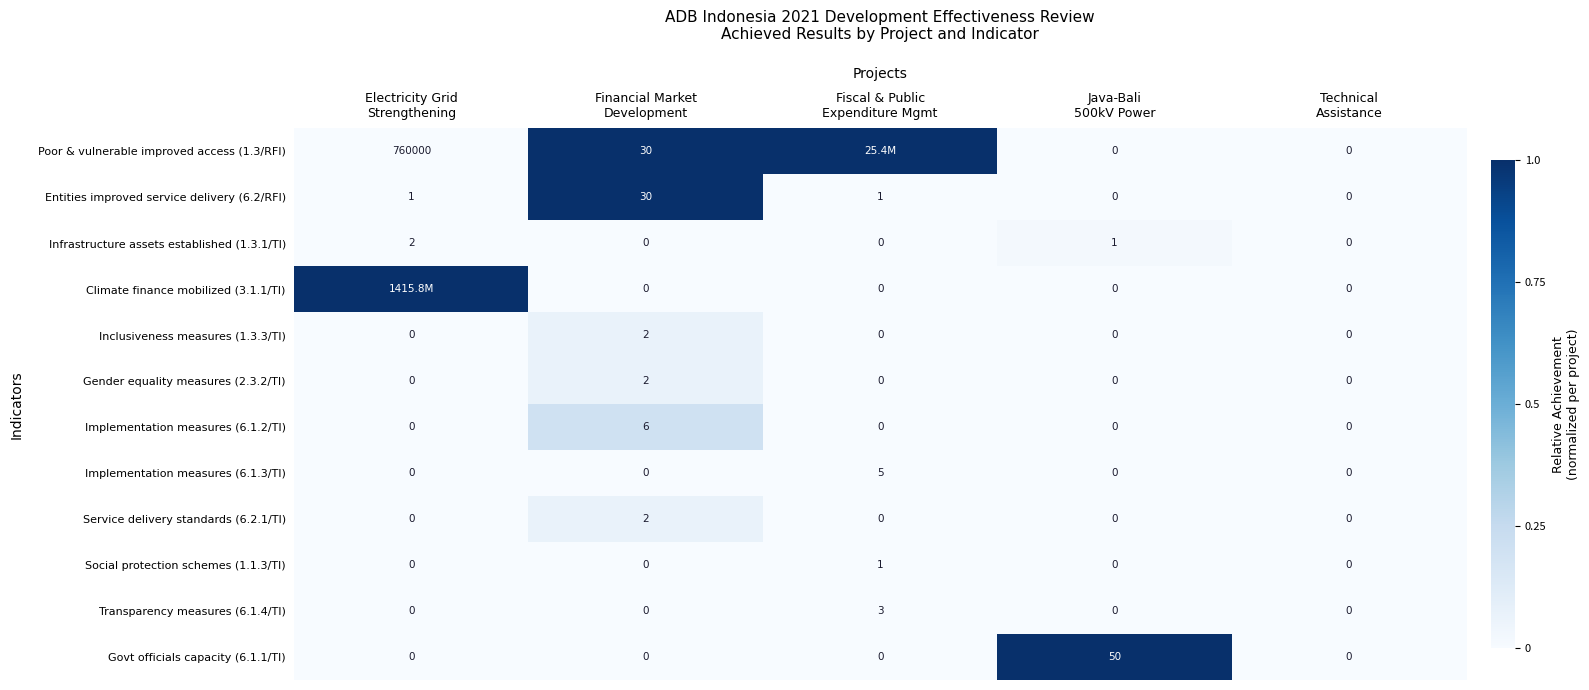

What is the maximum value for Govt officials capacity (6.1.1/TI)?

50